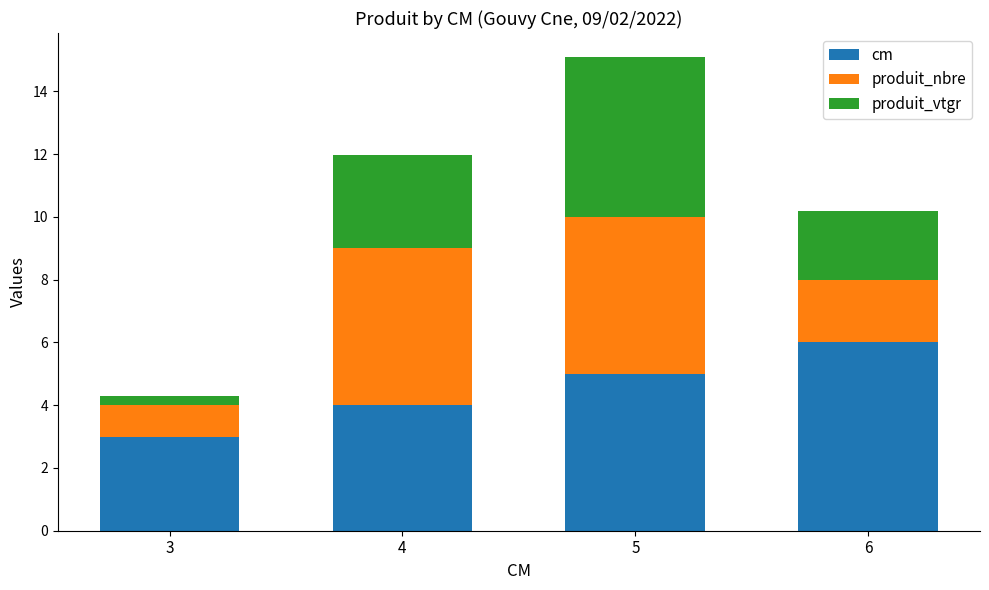

The cm series shows 6.0 at 6. True or false?

True